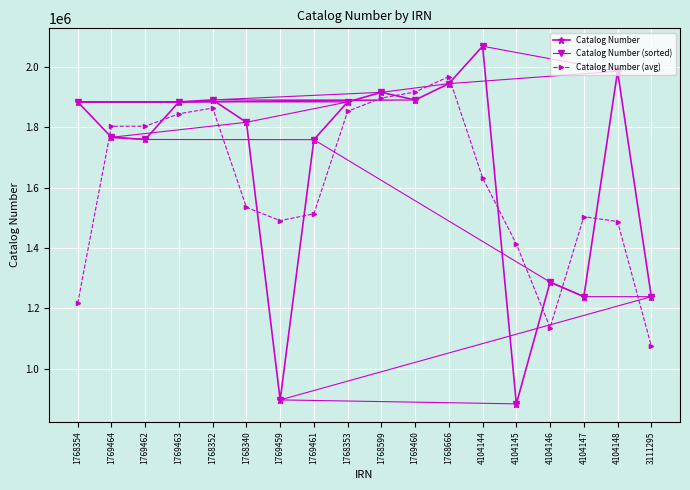

The value of Catalog Number (avg) at 4104146 is 1136256.0. True or false?

True